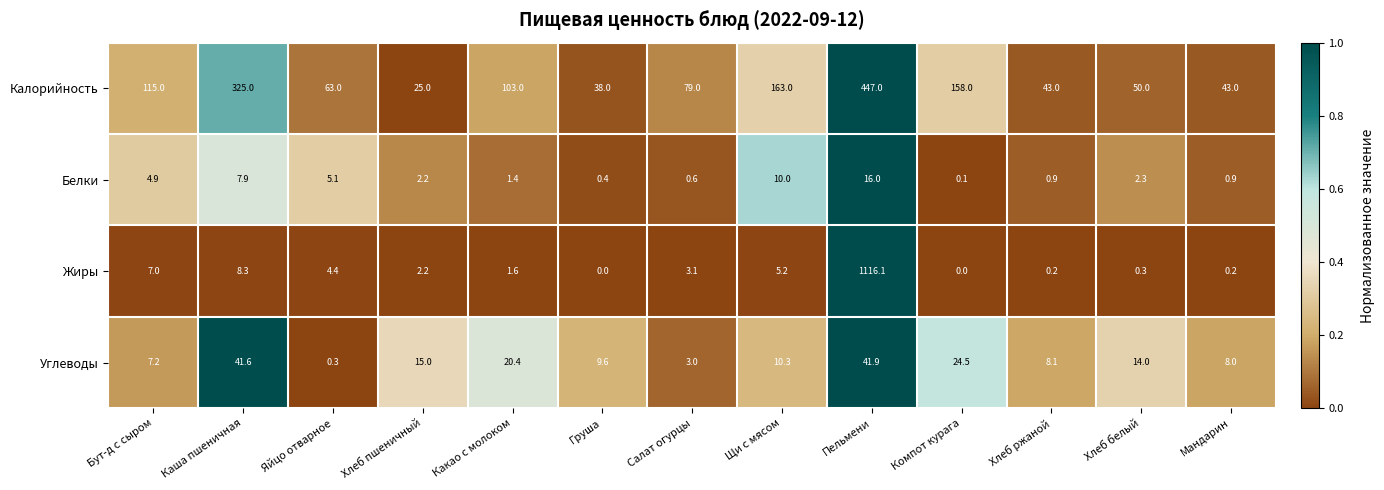

What is the sum of all Жиры values?

1148.6